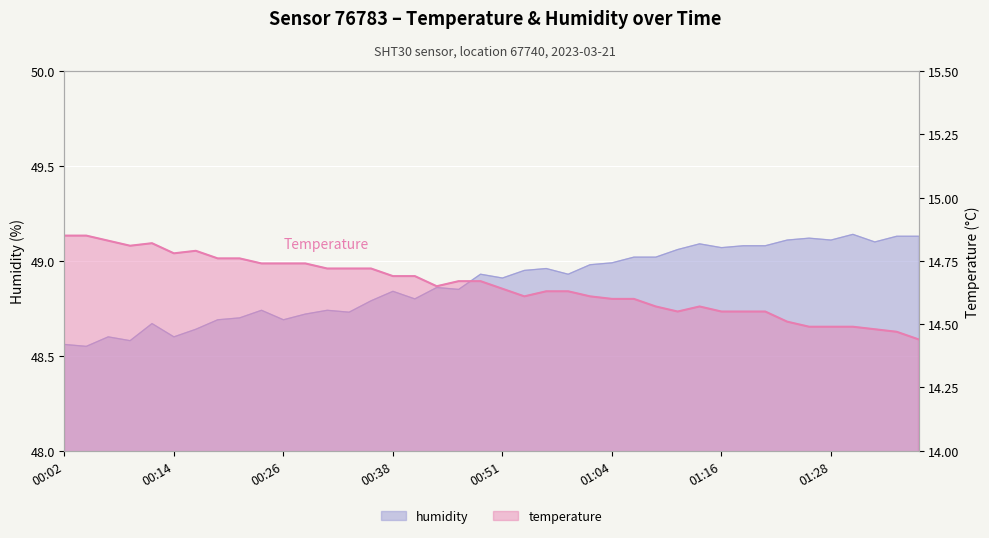

What is the sum of all temperature values?

586.0